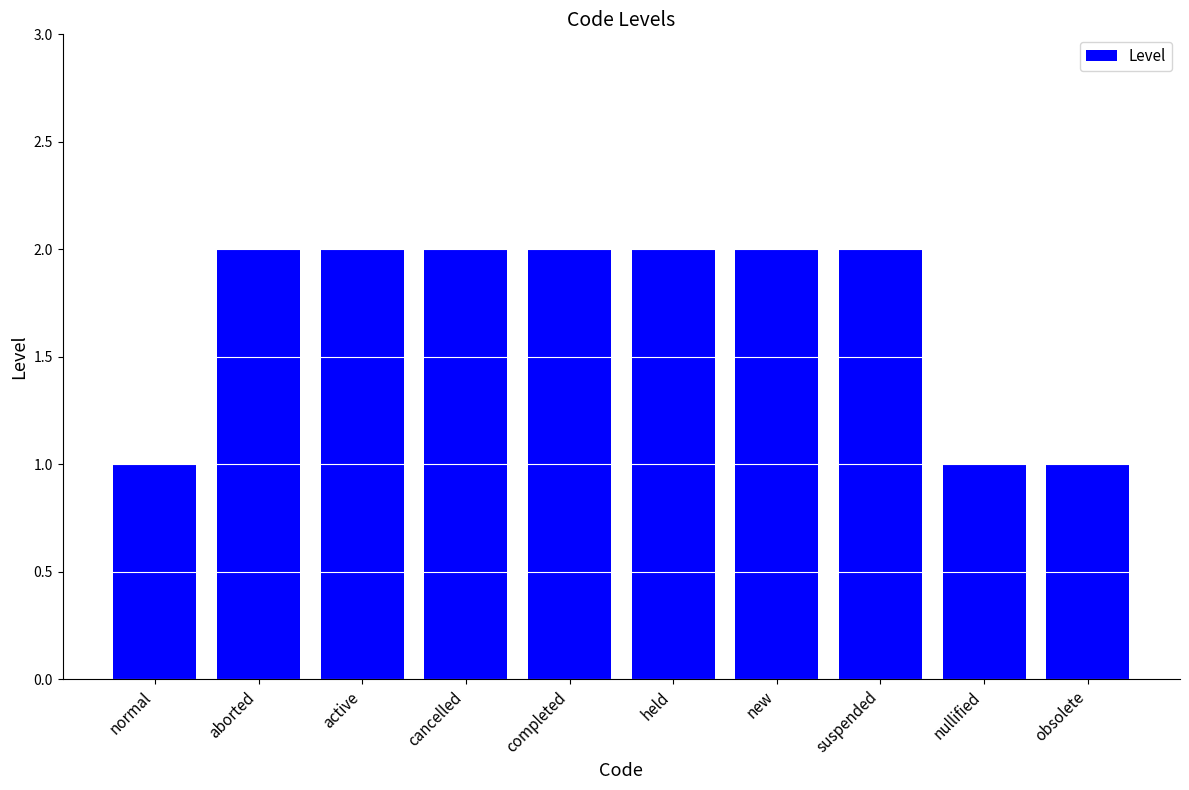

What is the difference between the maximum and minimum values?

1